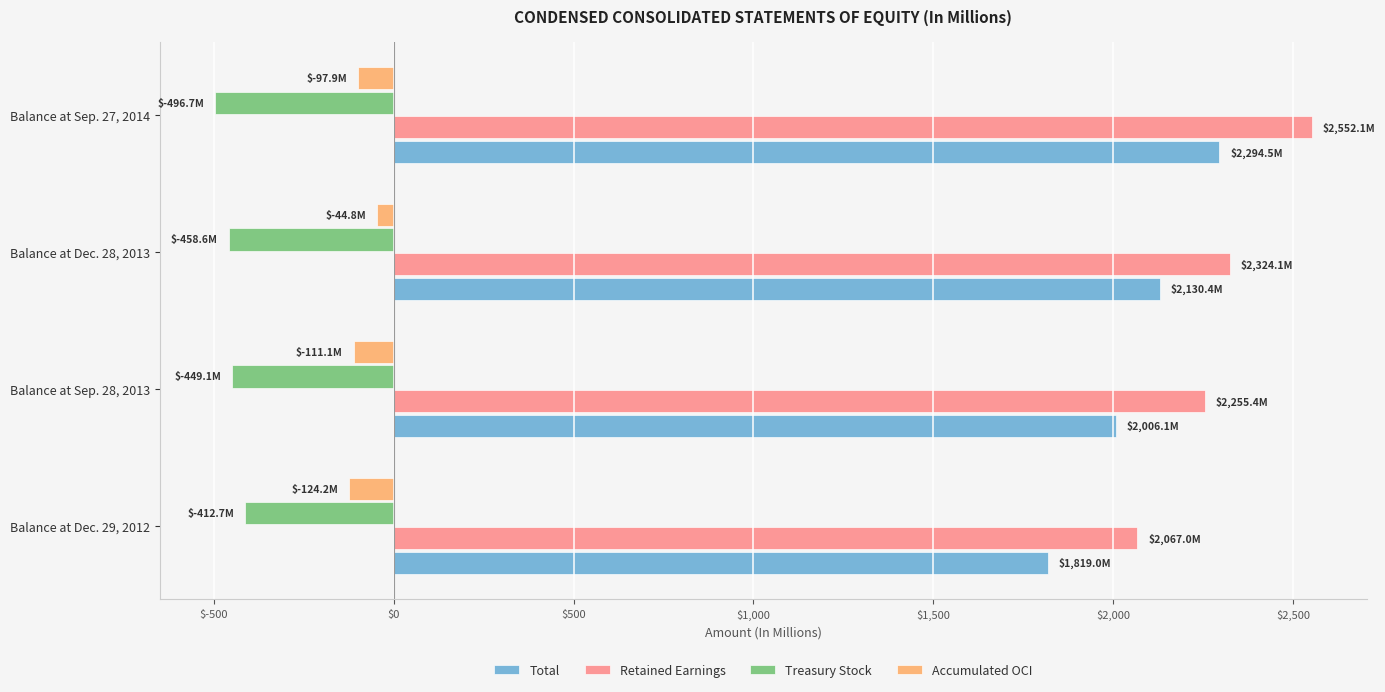

What is the difference between the second highest and minimum values in the Retained Earnings series?

257.1